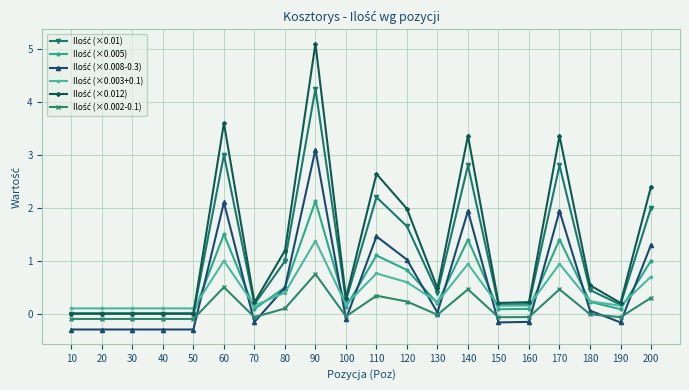

What is the total value across all series at 200?

7.7